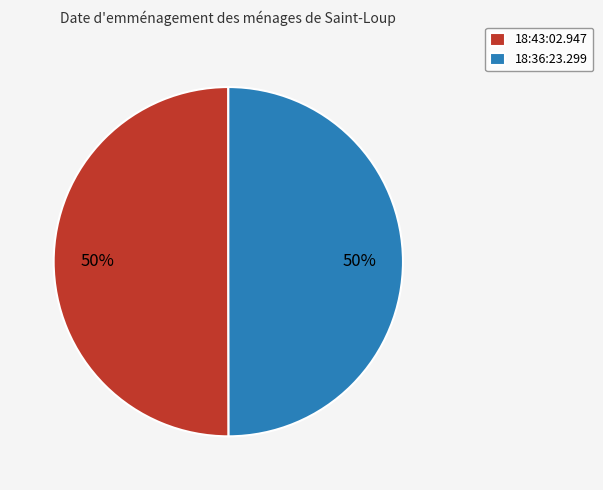

Combined, do 18:43:02.947 and 18:36:23.299 account for over 50%?

Yes